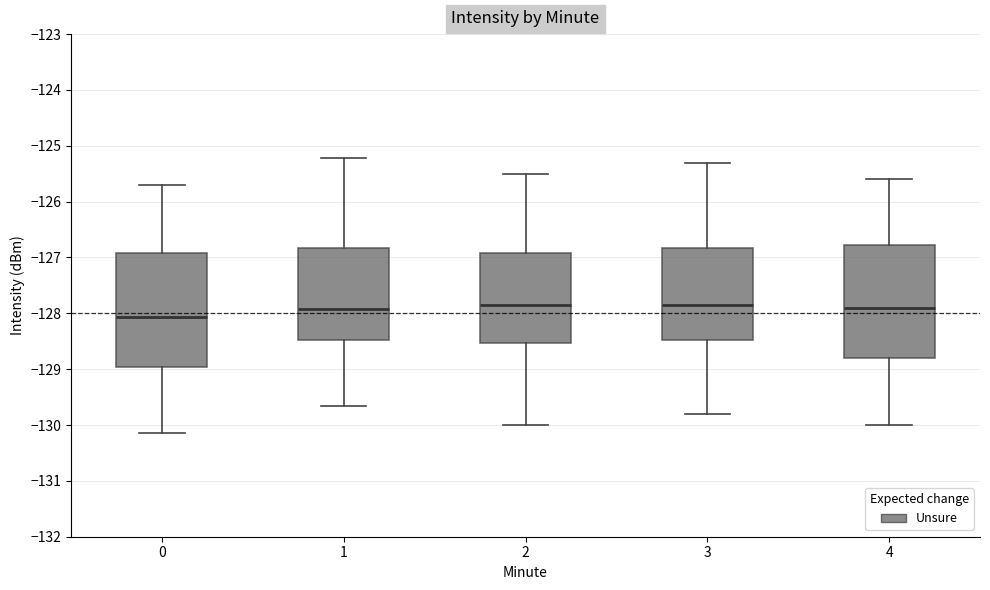

Which box has the lowest median line?

0